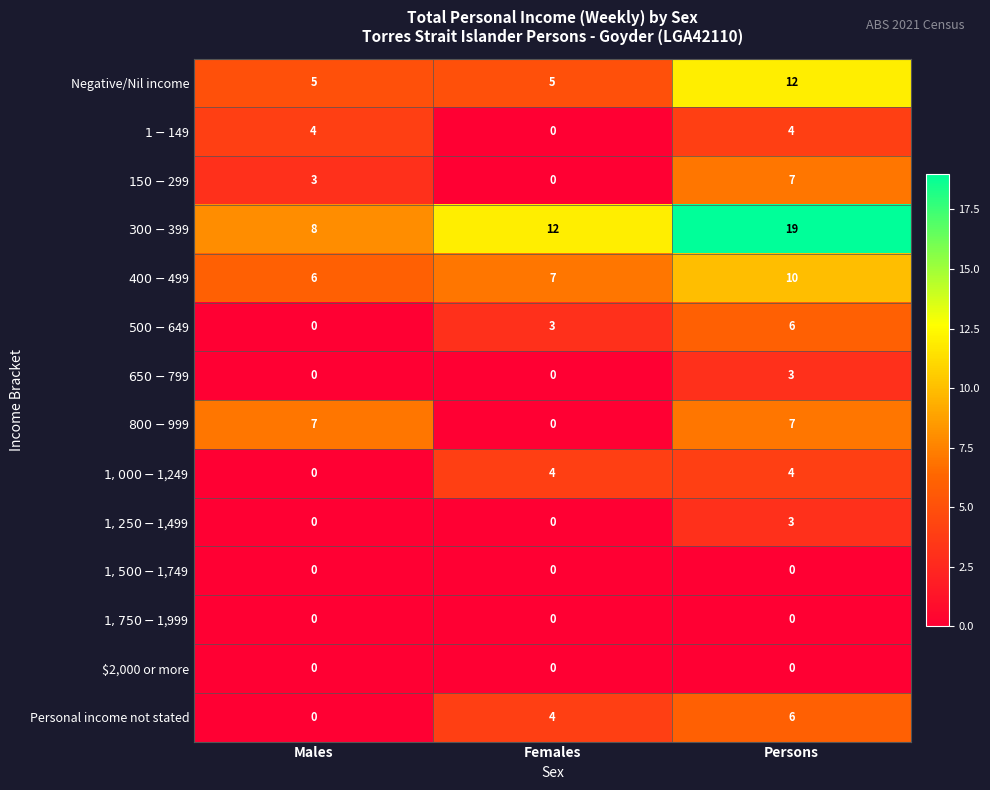

The Personal income not stated series shows 6 at Females. True or false?

False